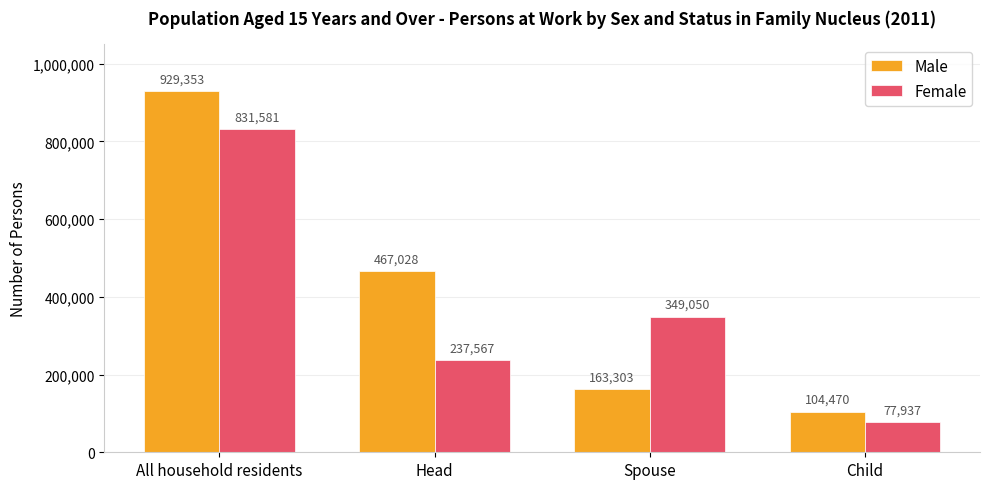

At which label does Female first exceed 349050?

All household residents